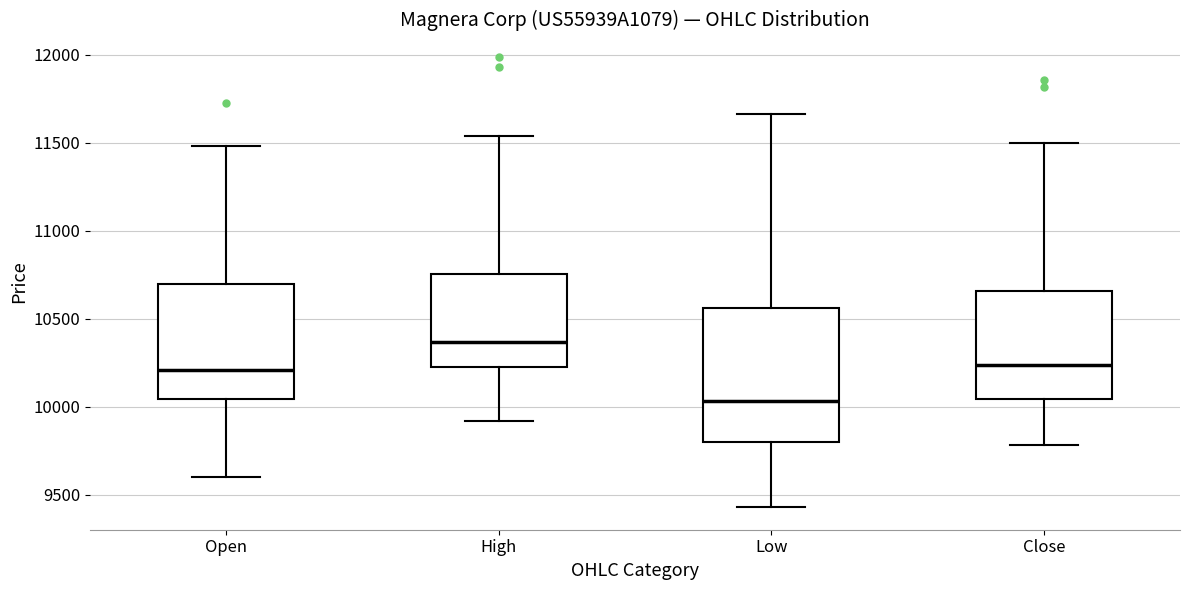

Comparing the boxes themselves (not the whiskers), which one is the tallest?

Low